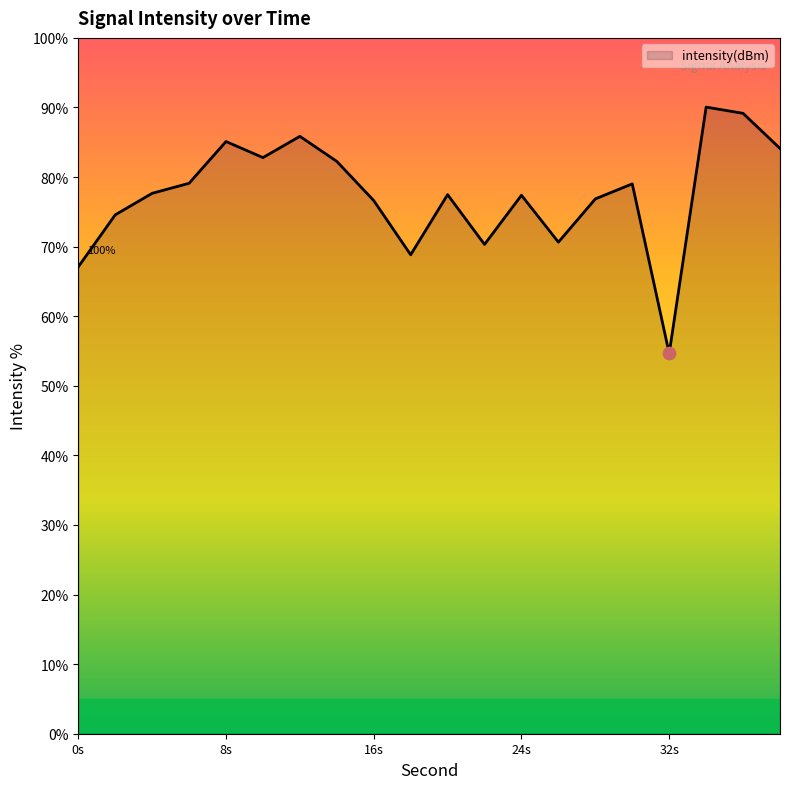

What is the minimum value shown in the chart?

54.6